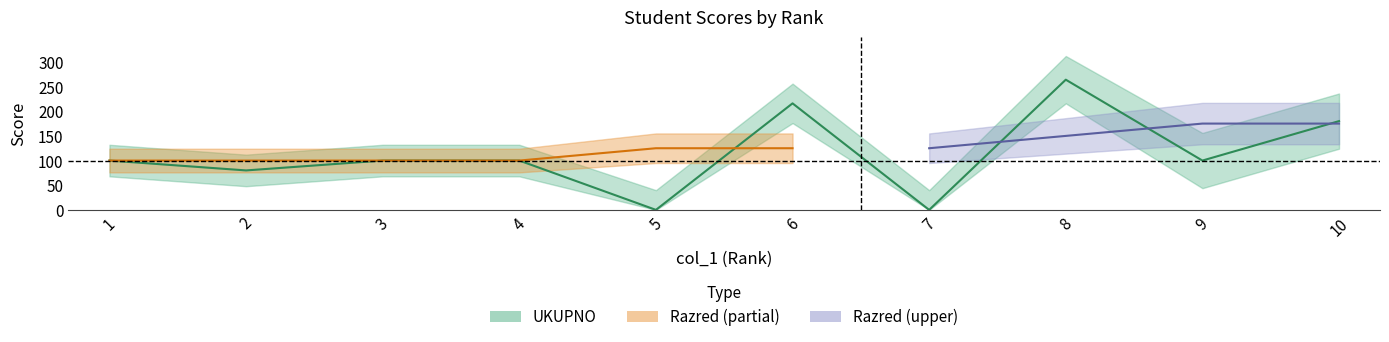

Which label corresponds to the largest value in the chart?

8